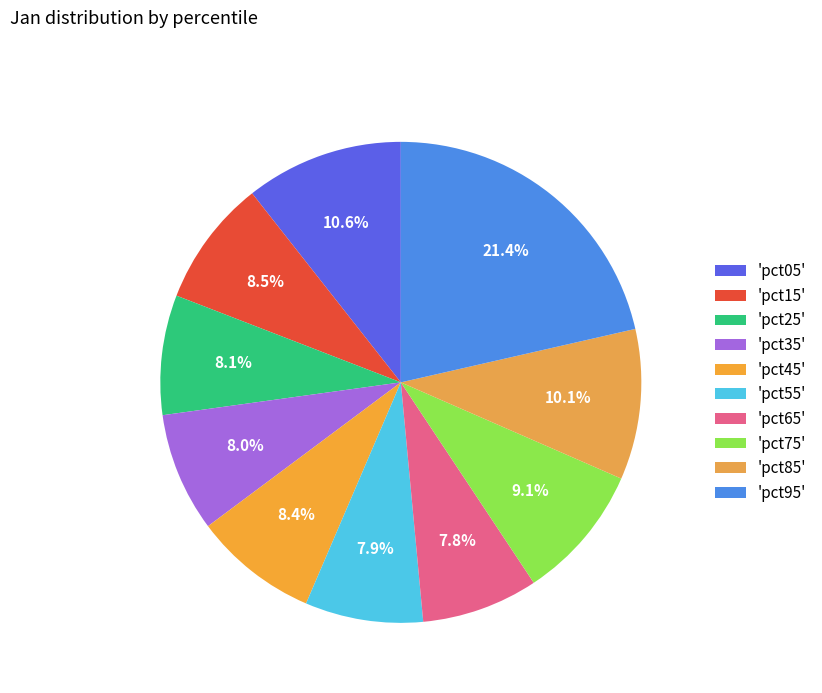

Count the number of slices in the pie.

10